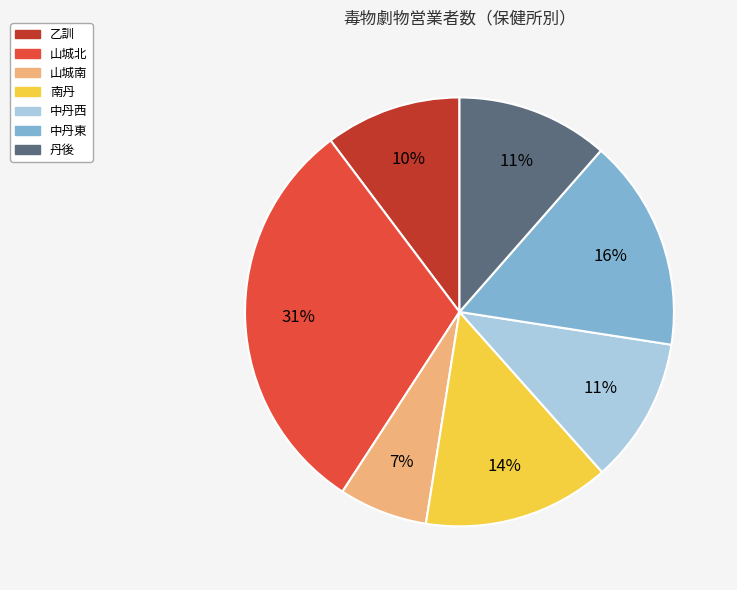

How many slices are in this pie chart?

7